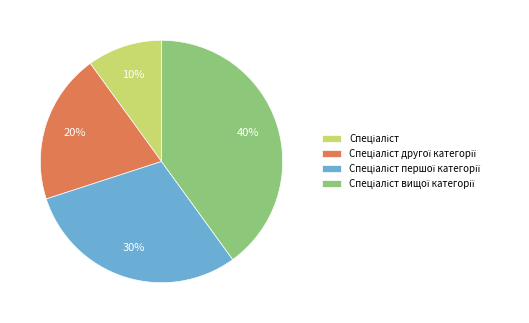

Is there any slice that represents more than half of the pie?

No